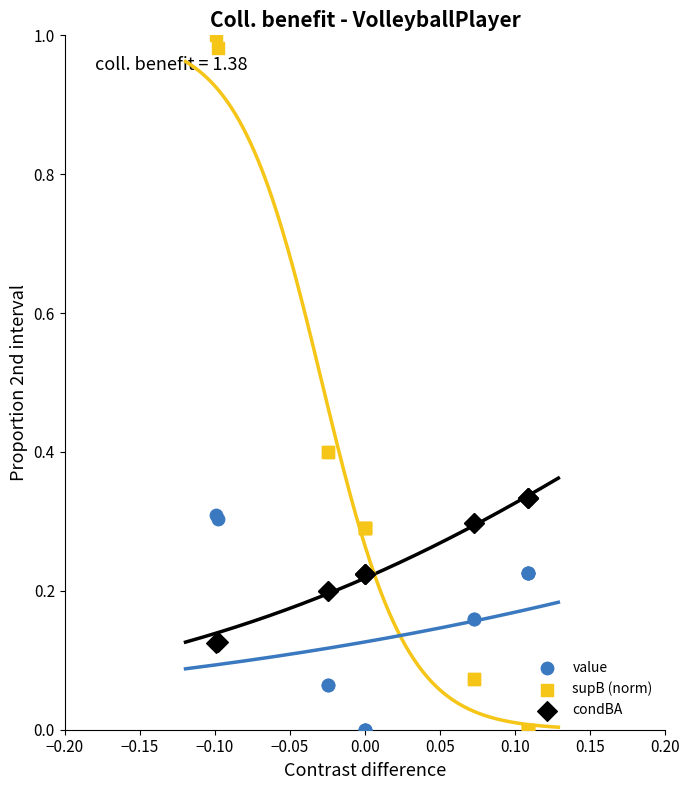

Which series reaches the maximum Y coordinate?

supB (norm)